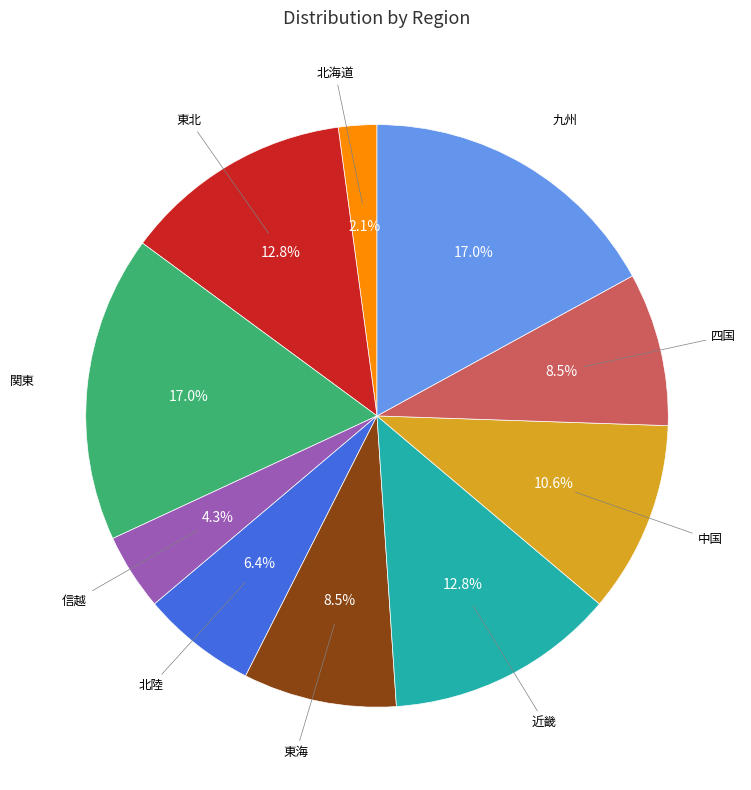

How many segments does this pie chart have?

10